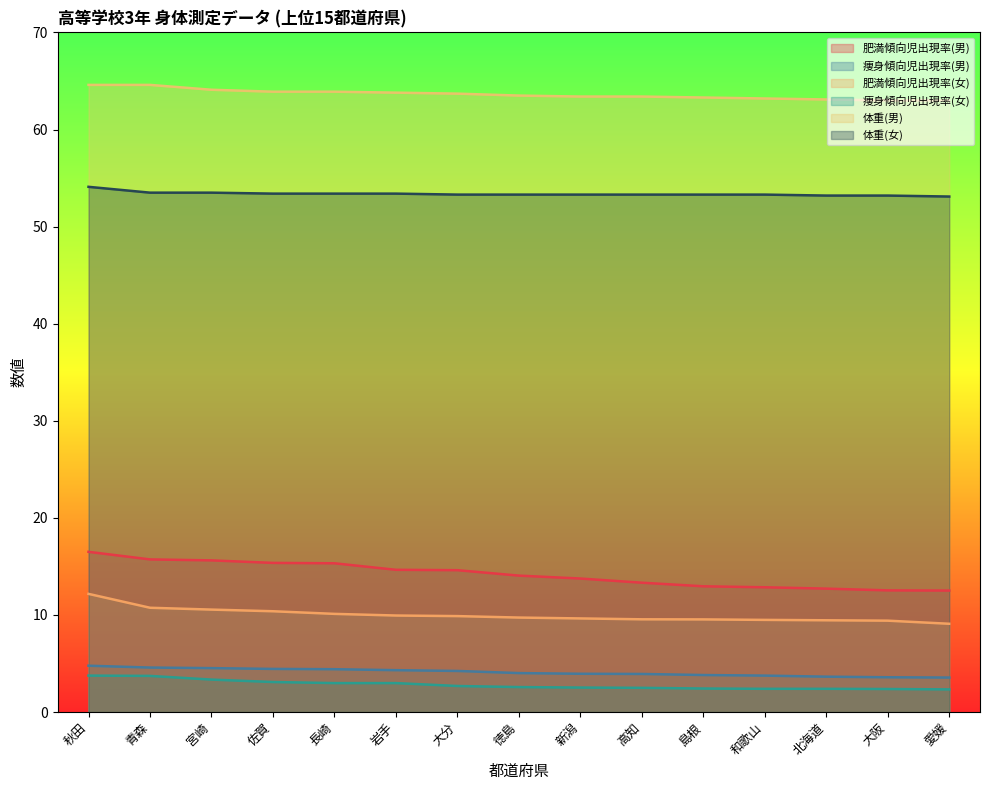

Rank the series by their maximum value, from lowest to highest.

痩身傾向児出現率(女), 痩身傾向児出現率(男), 肥満傾向児出現率(女), 肥満傾向児出現率(男), 体重(女), 体重(男)